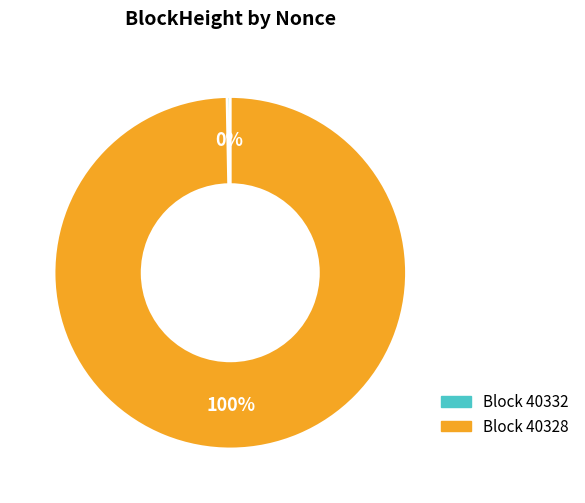

How many segments does this pie chart have?

2